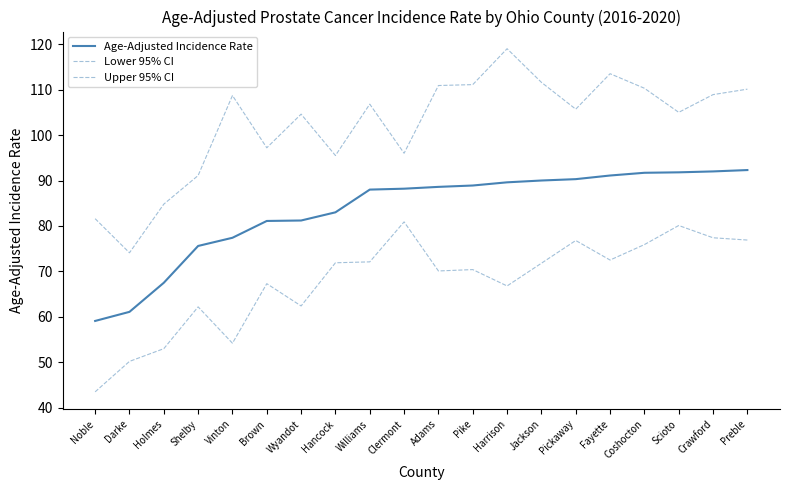

Is this an area chart (filled region under the line)?

No